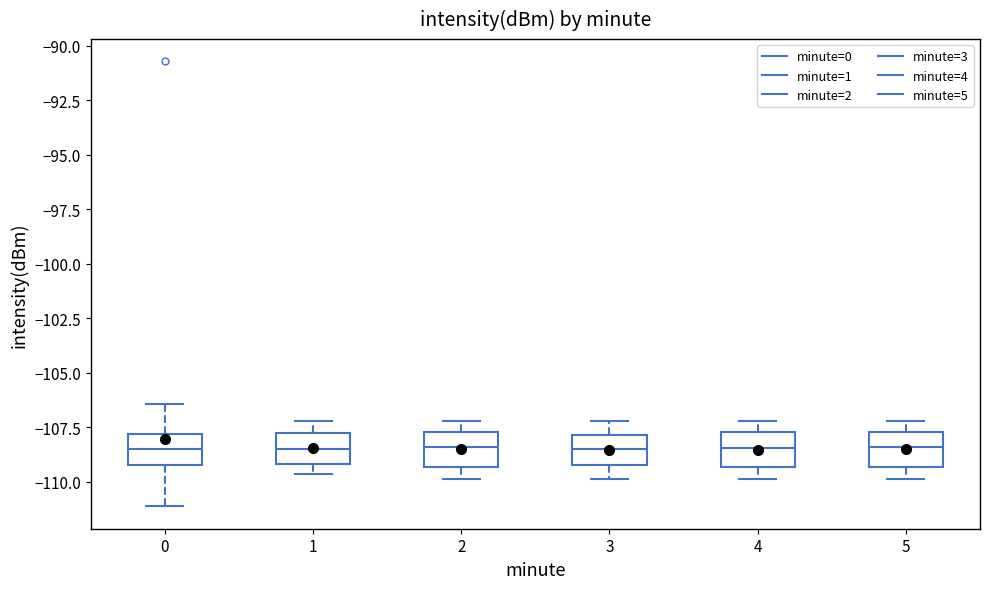

Reading left to right, transcribe this box plot: for each box, give where its median line is, the range the box spans, and where its two whiskers end, as read against the y-axis. The values are not printed on the chart, so give them approximately, as read against the axis.

0: median -108.5, box -109.0 to -108.0, whiskers -111.0 to -106.5
1: median -108.5, box -109.0 to -108.0, whiskers -109.5 to -107.0
2: median -108.5, box -109.5 to -107.5, whiskers -110.0 to -107.0
3: median -108.5, box -109.0 to -108.0, whiskers -110.0 to -107.0
4: median -108.5, box -109.5 to -107.5, whiskers -110.0 to -107.0
5: median -108.5, box -109.5 to -107.5, whiskers -110.0 to -107.0